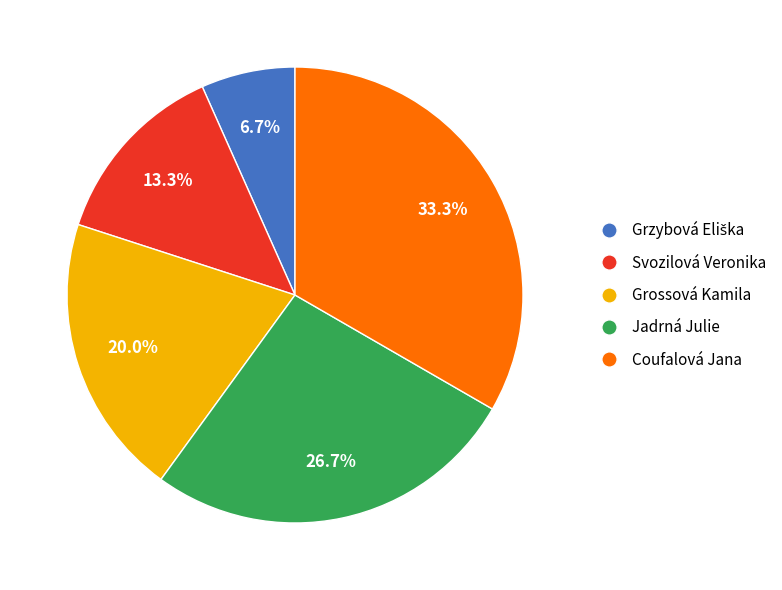

Does any single category account for the majority?

No